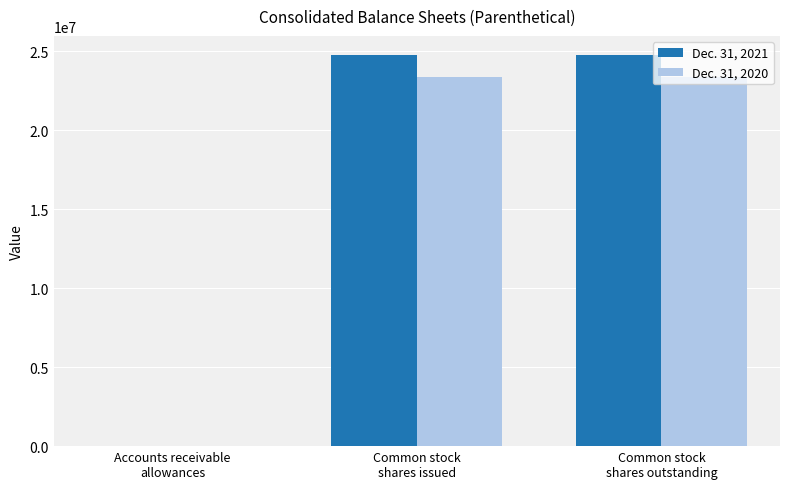

How many groups of bars are there?

3